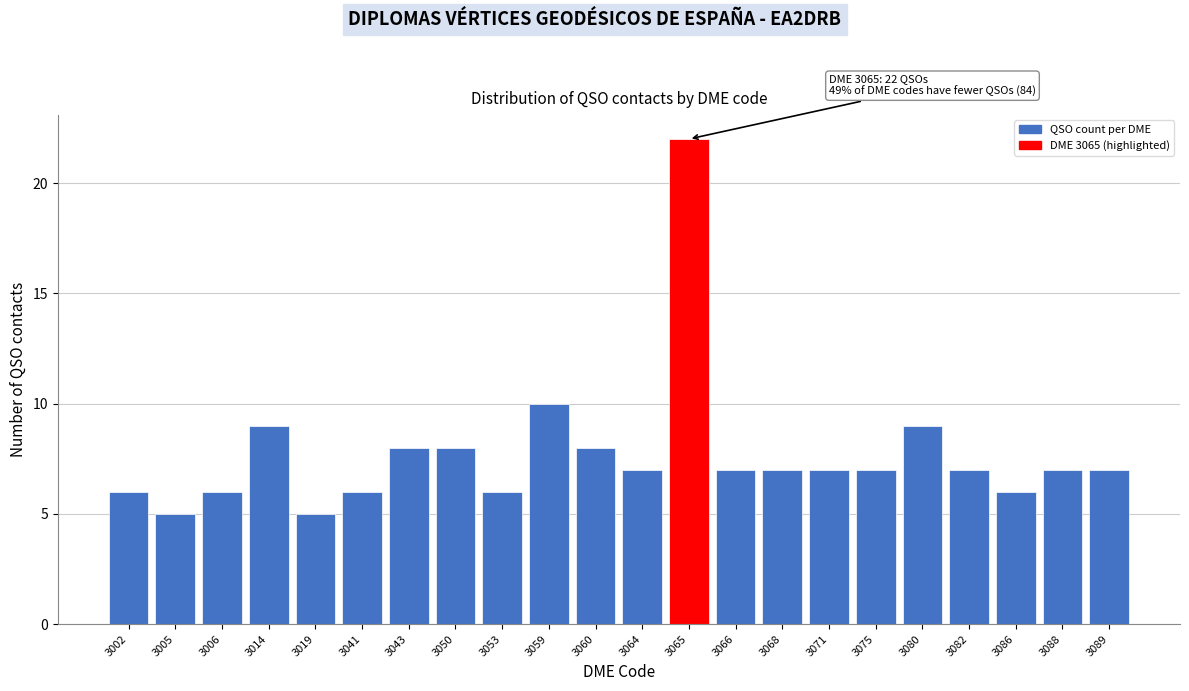

Reading left to right, what are all the values shown in this chart?

6	5	6	9	5	6	8	8	6	10	8	7	22	7	7	7	7	9	7	6	7	7